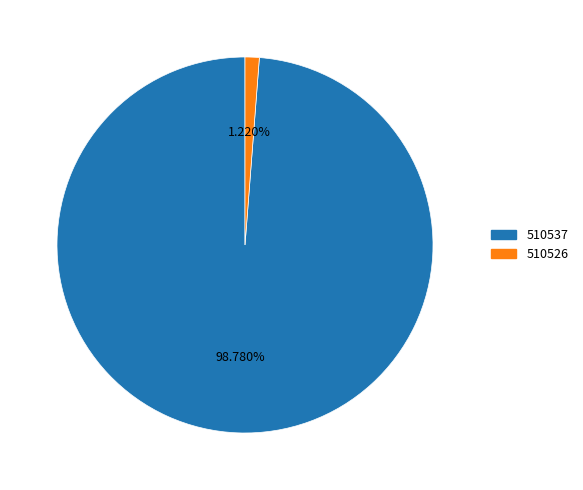

How many segments does this pie chart have?

2